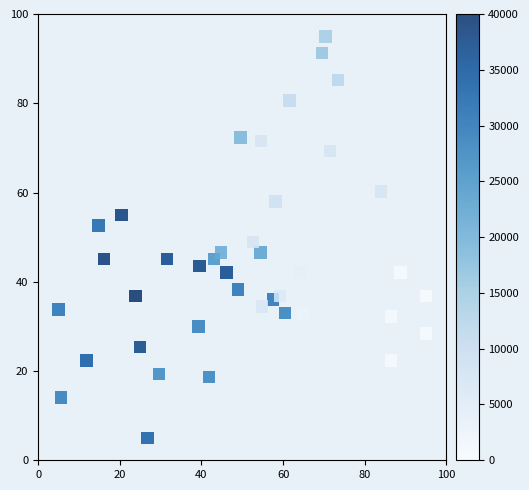

What is the range of X values (max minus min)?

90.0